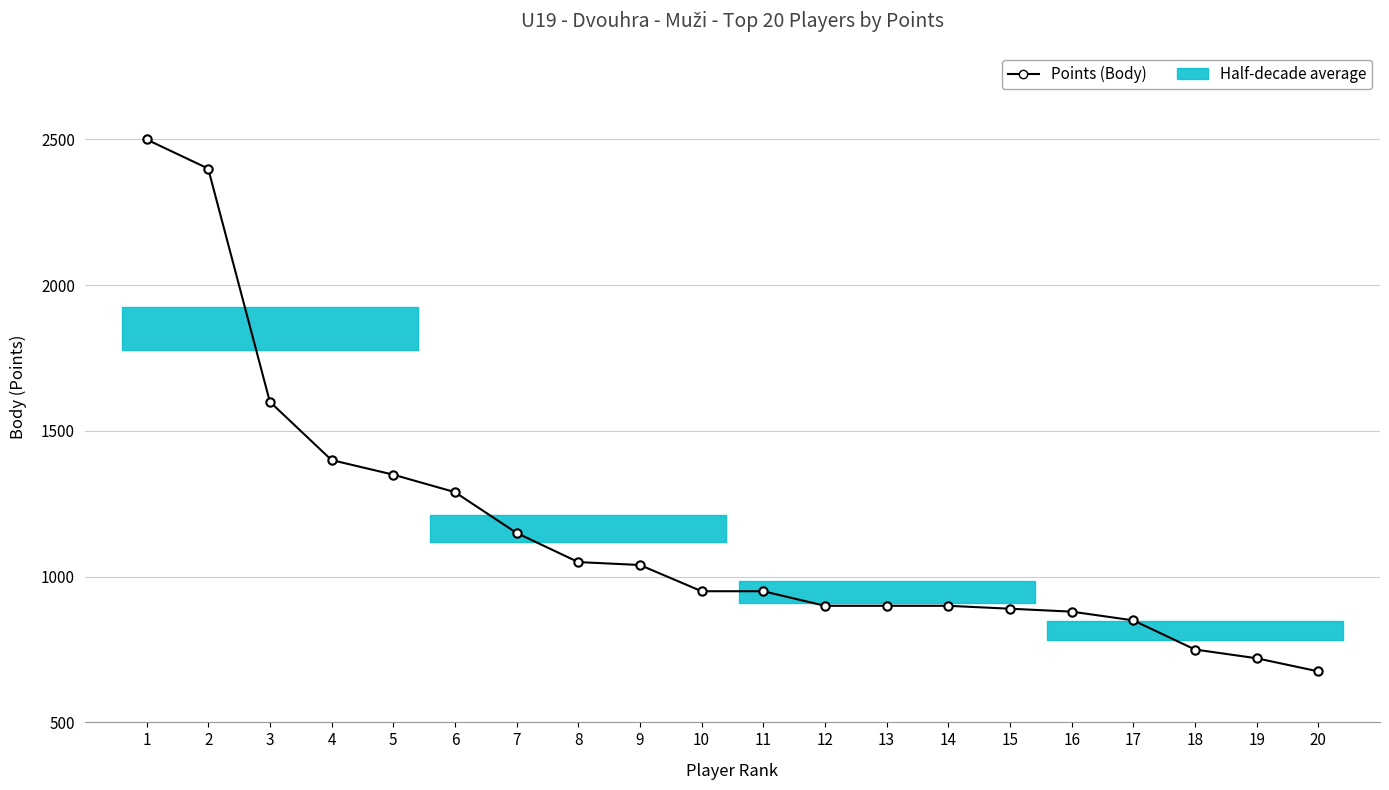

What is the smallest value displayed?

675